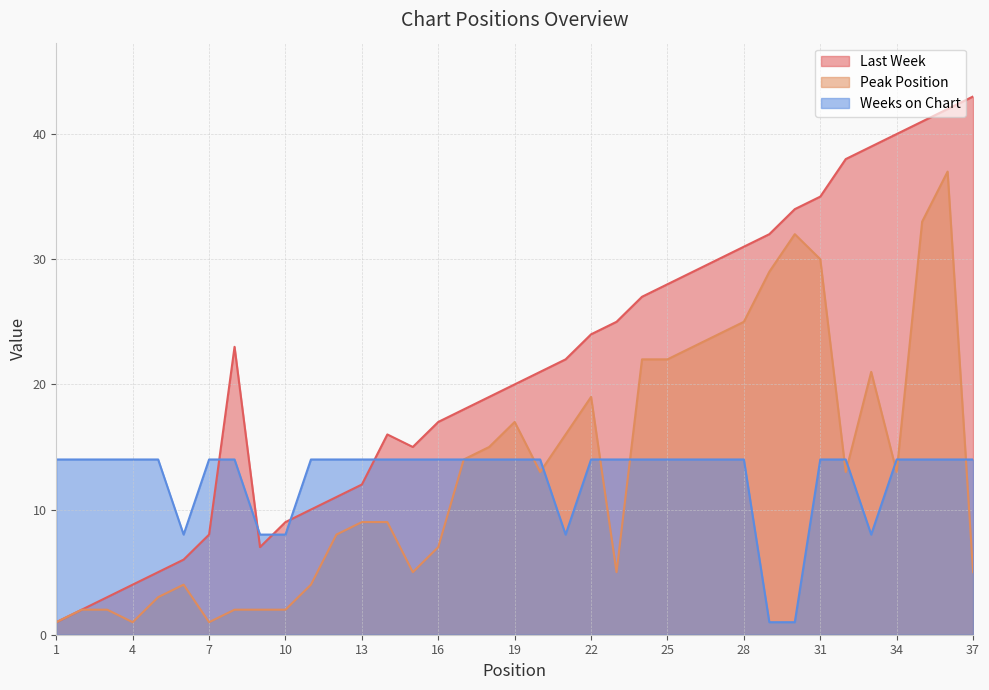

Rank the series by their maximum value, from highest to lowest.

Last Week, Peak Position, Weeks on Chart